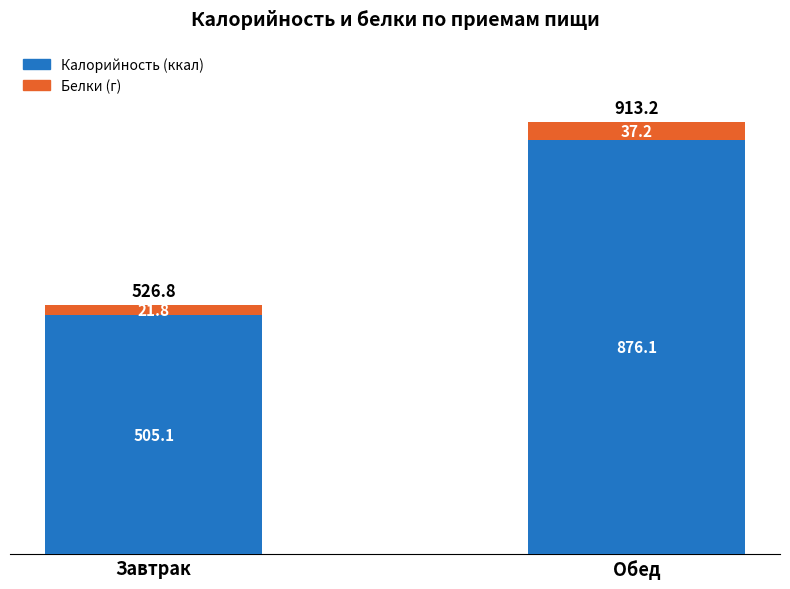

What is the maximum value for Калорийность (ккал)?

876.1